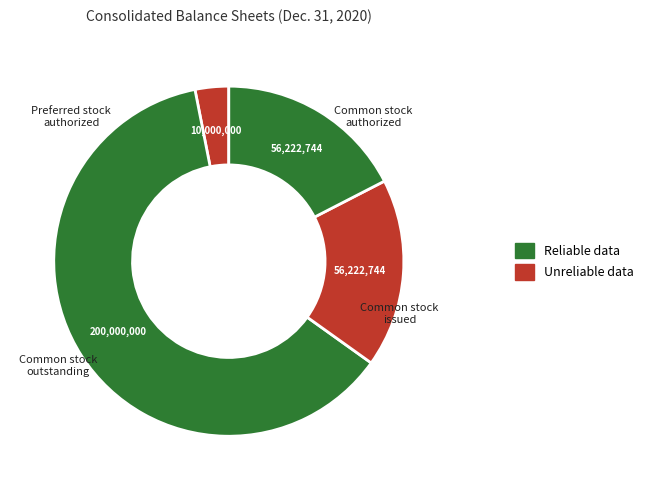

Count the number of slices in the pie.

4